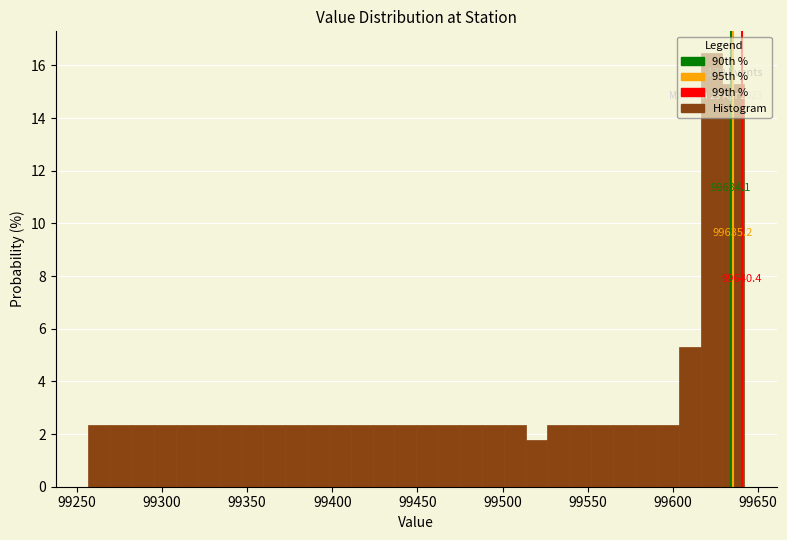

Around what value on the x-axis is the tallest bar? Give the approximate position of its centre, as read against the axis.

99625